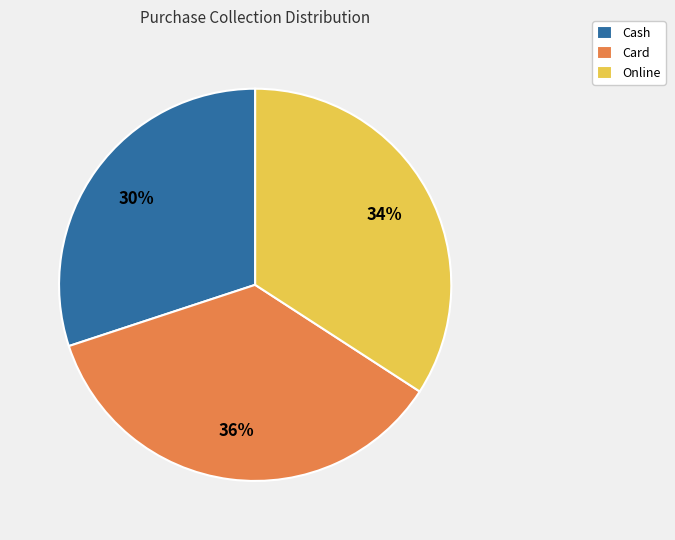

How many segments does this pie chart have?

3